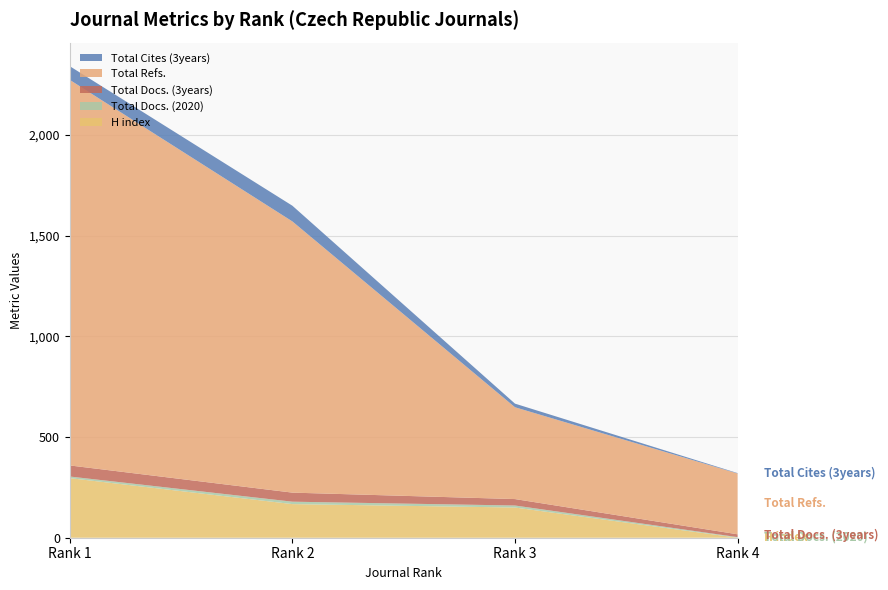

Reading right to left, transcribe all the data shown in this chart.

H index: Rank 4=0	Rank 3=150	Rank 2=167	Rank 1=296
Total Docs. (2020): Rank 4=3	Rank 3=10	Rank 2=12	Rank 1=8
Total Docs. (3years): Rank 4=14	Rank 3=32	Rank 2=45	Rank 1=55
Total Refs.: Rank 4=302	Rank 3=456	Rank 2=1347	Rank 1=1915
Total Cites (3years): Rank 4=2	Rank 3=18	Rank 2=78	Rank 1=68